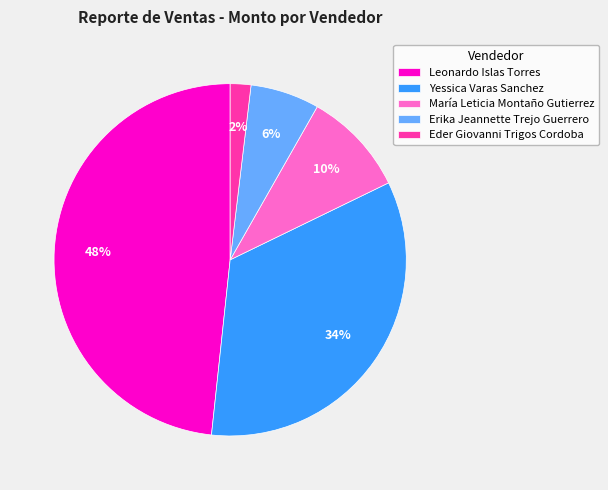

Rank the categories by value from lowest to highest.

Eder Giovanni Trigos Cordoba, Erika Jeannette Trejo Guerrero, María Leticia Montaño Gutierrez, Yessica Varas Sanchez, Leonardo Islas Torres